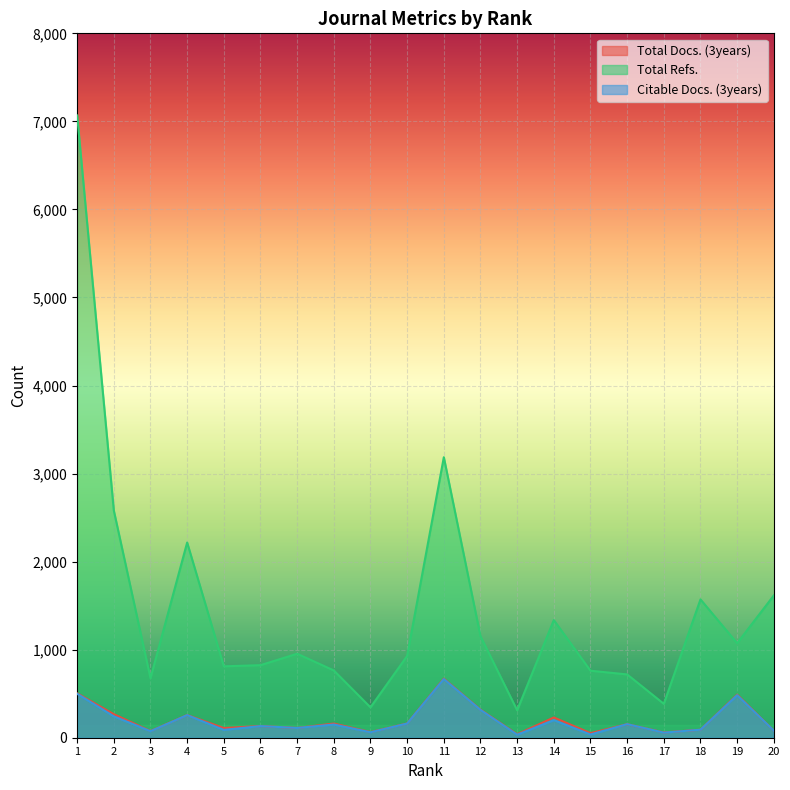

At 16, list the series in order from largest to smallest.

Total Refs., Total Docs. (3years), Citable Docs. (3years)